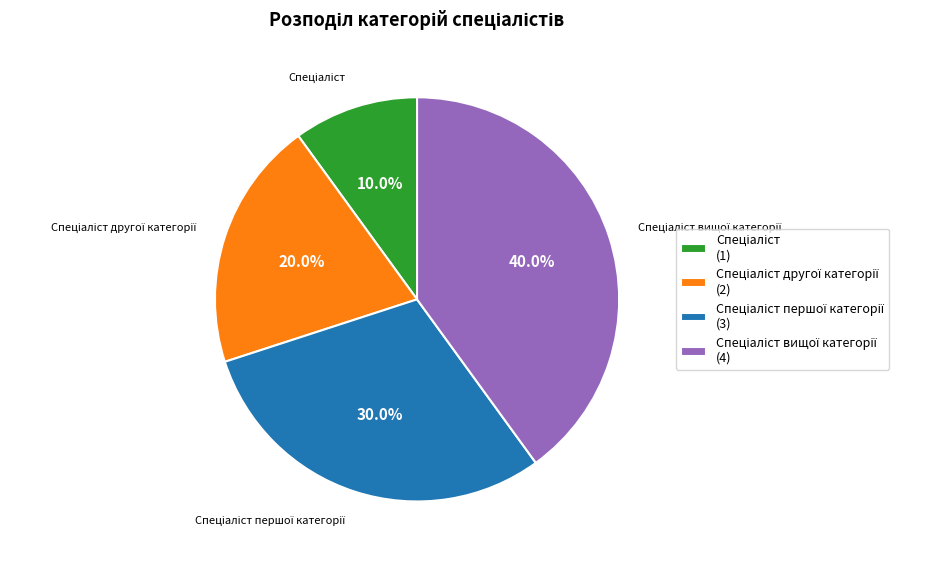

To the nearest percent, what is the difference between the largest and smallest slice percentages?

30%